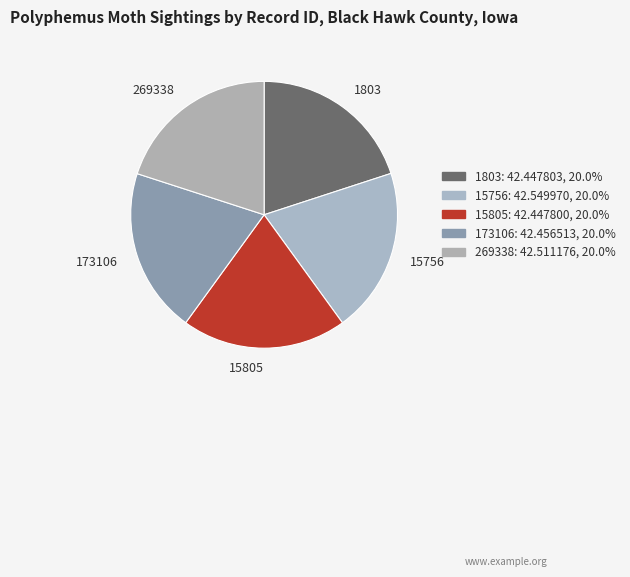

Do 15805 and 15756 together represent more than half of the pie?

No